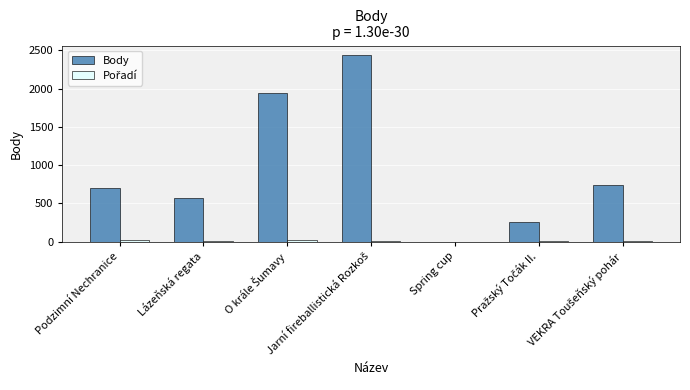

Read the Body value at Lázeňská regata, to the nearest 50.

550